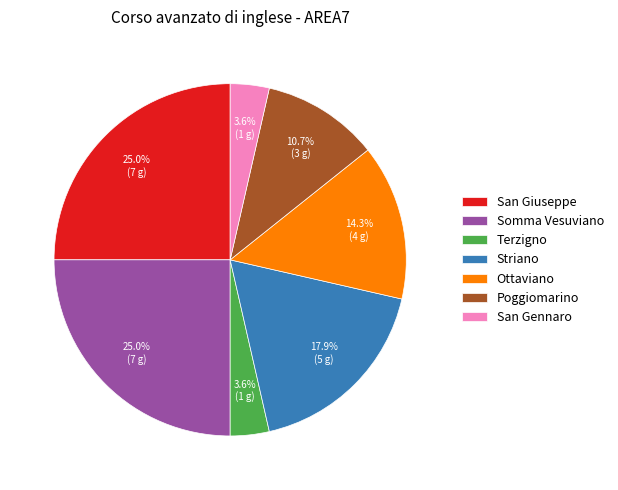

To the nearest percent, what portion does Ottaviano represent?

14%